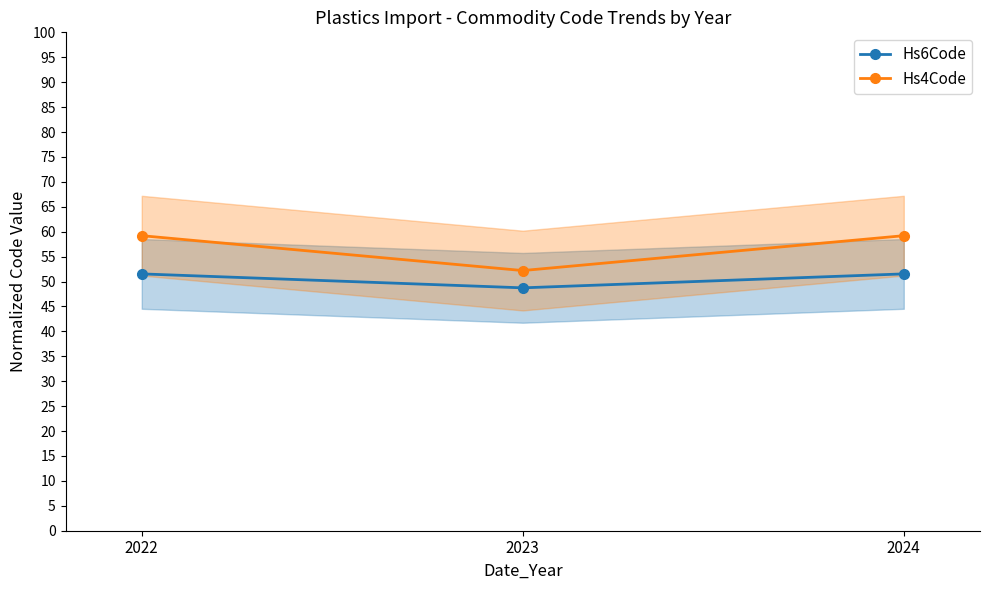

What is the total value across all series at 2022?

110.7